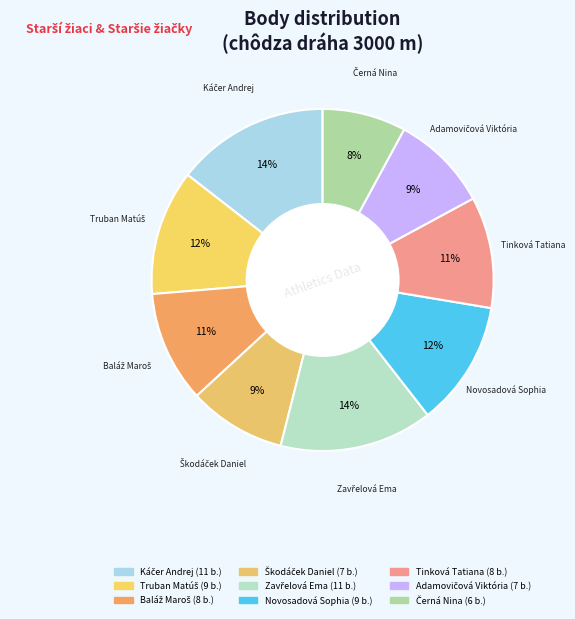

What percentage is the Tinková Tatiana slice, to the nearest percent?

11%